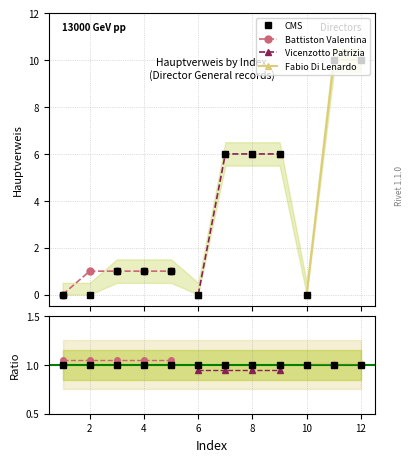

What is the maximum value for CMS?

10